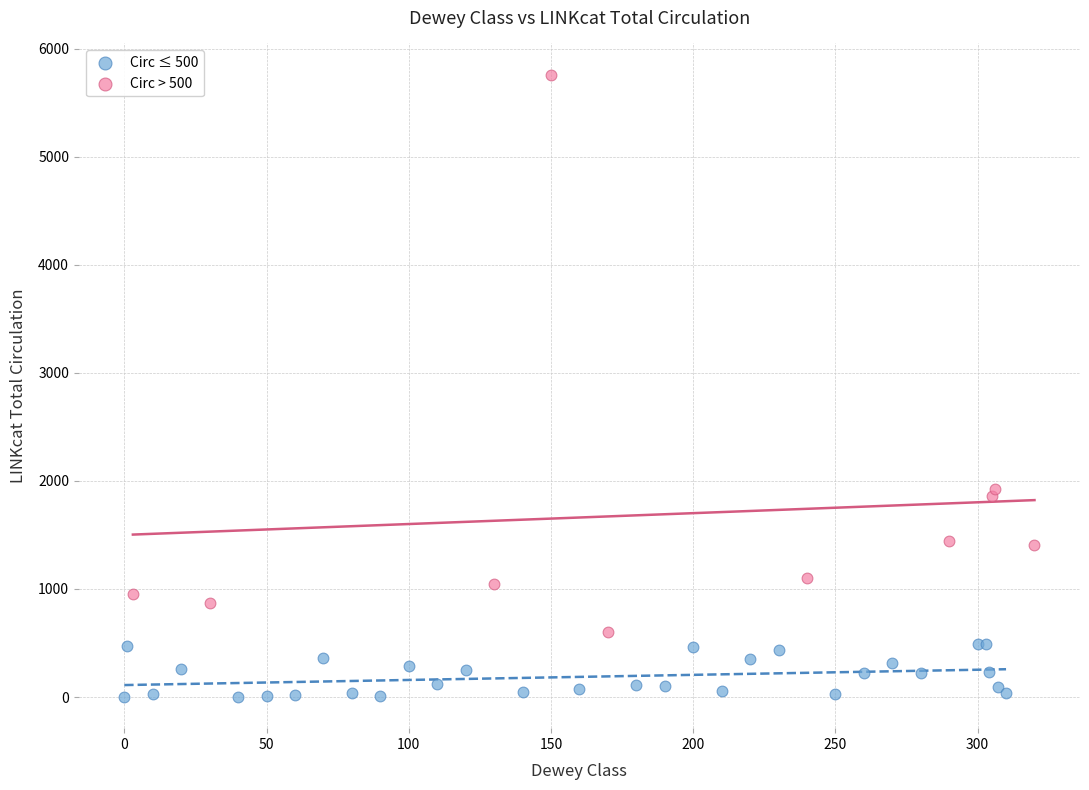

Which series reaches the maximum Y coordinate?

Circ > 500